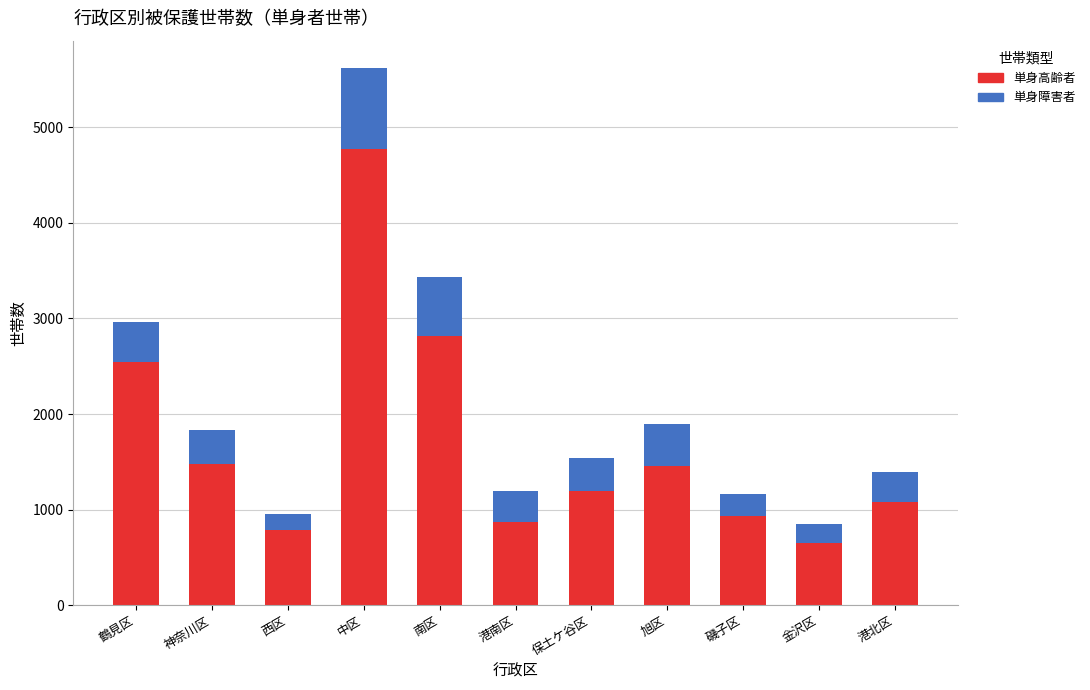

Reading left to right, list the values for the 単身高齢者 series.

鶴見区=2543	神奈川区=1477	西区=782	中区=4773	南区=2816	港南区=869	保土ケ谷区=1196	旭区=1452	磯子区=937	金沢区=650	港北区=1079